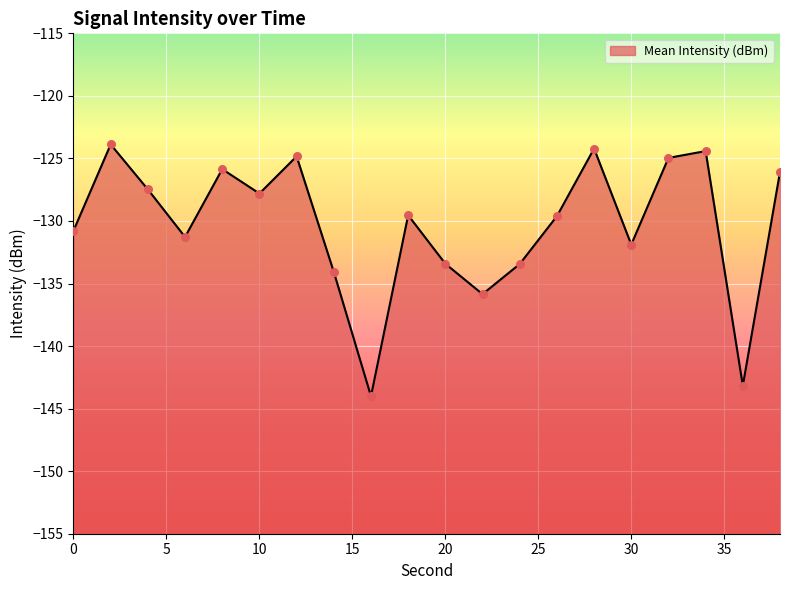

Between 26 and 12, which is larger?

12